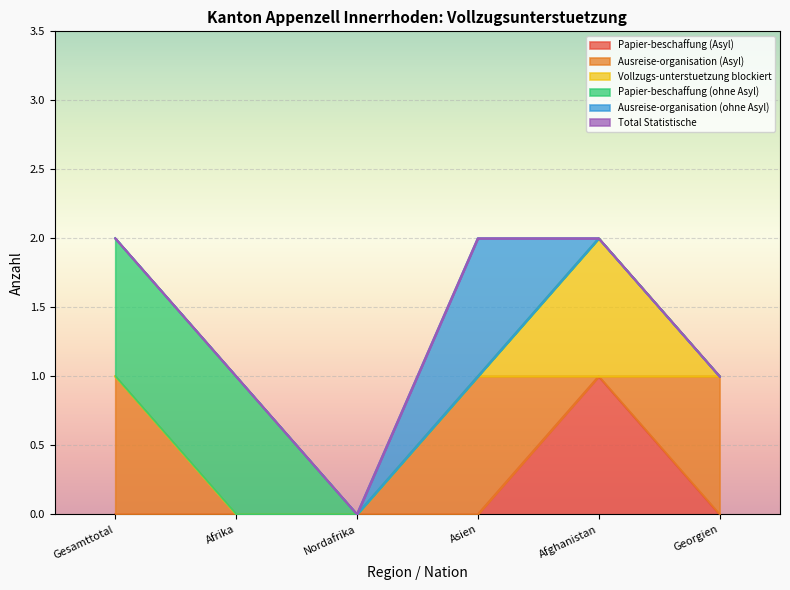

How many positive values does the Papier-beschaffung (Asyl) series have?

1